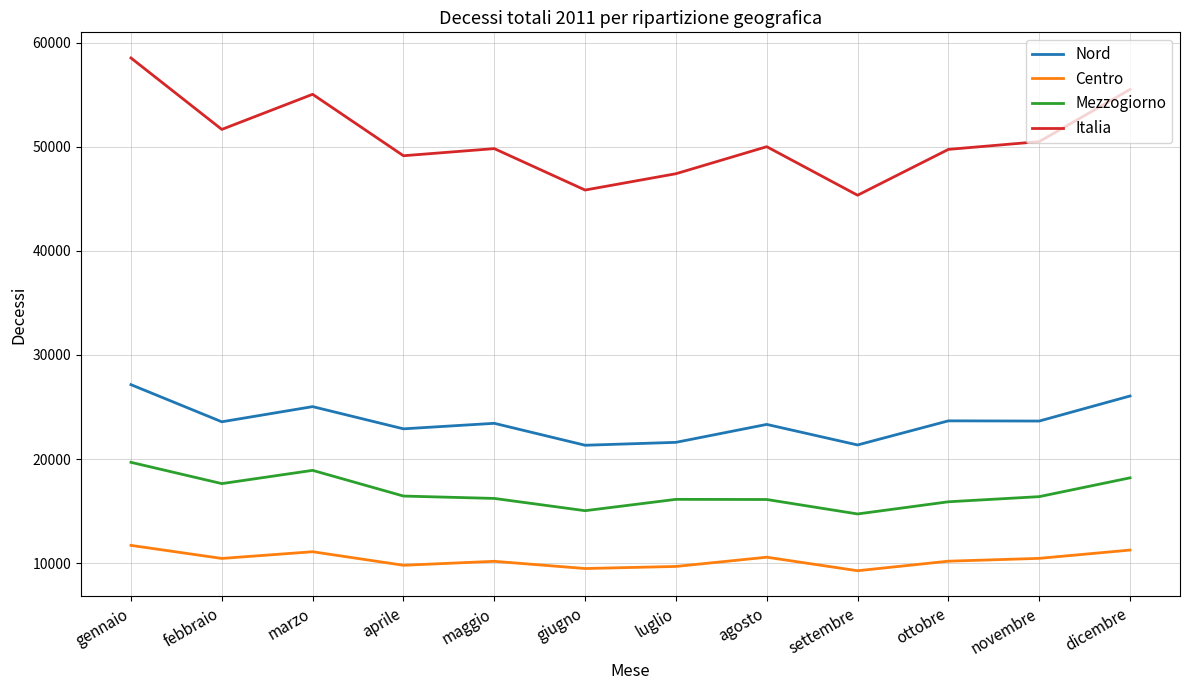

True or false: Mezzogiorno and Italia intersect in this chart.

False